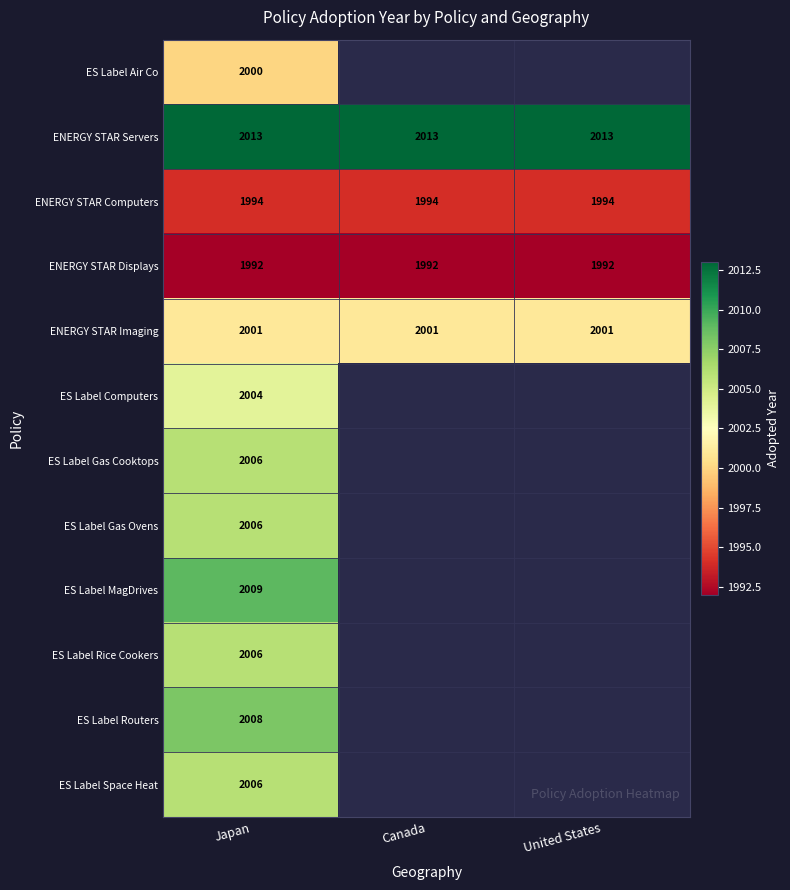

What is the spread (max minus min) of values at Japan?

21